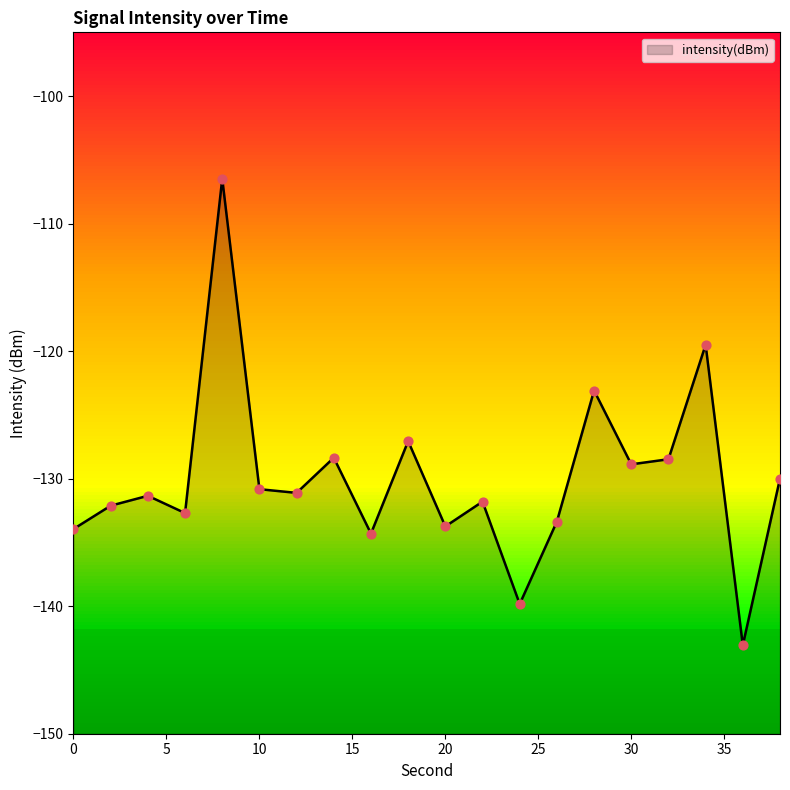

What is the change in value from 6 to 18?

+5.6